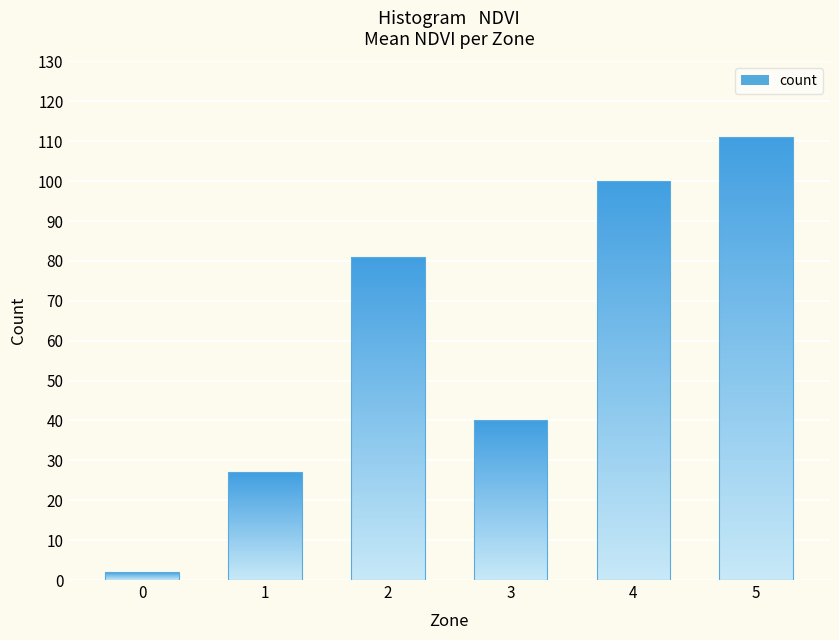

How many data points does each series have?

6